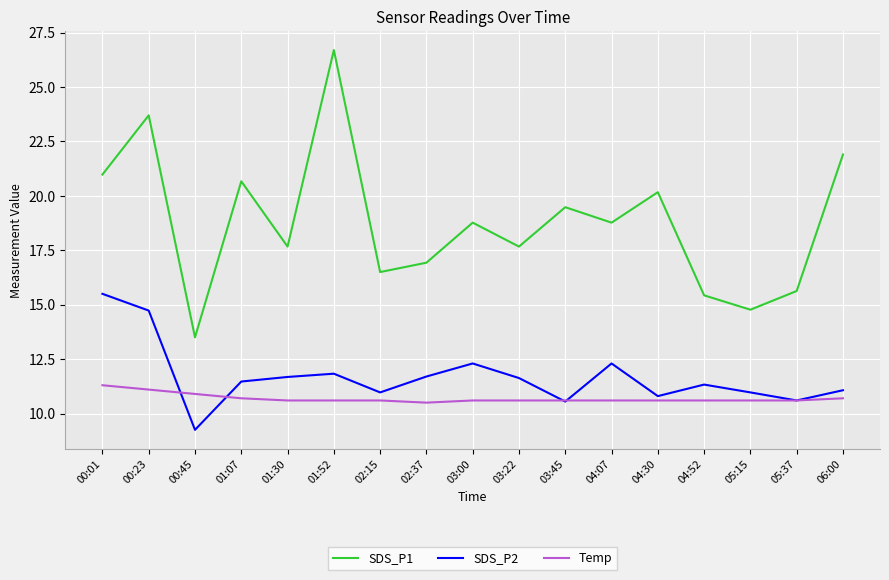

Between 05:37 and 06:00, which series saw the biggest shift?

SDS_P1